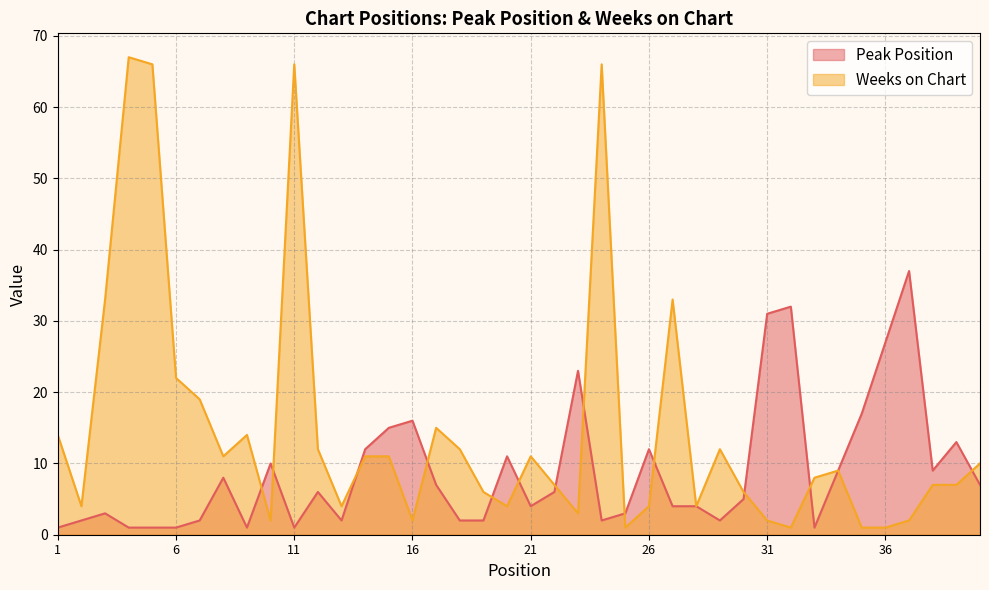

True or false: Peak Position has a value of 12 at 17.

False